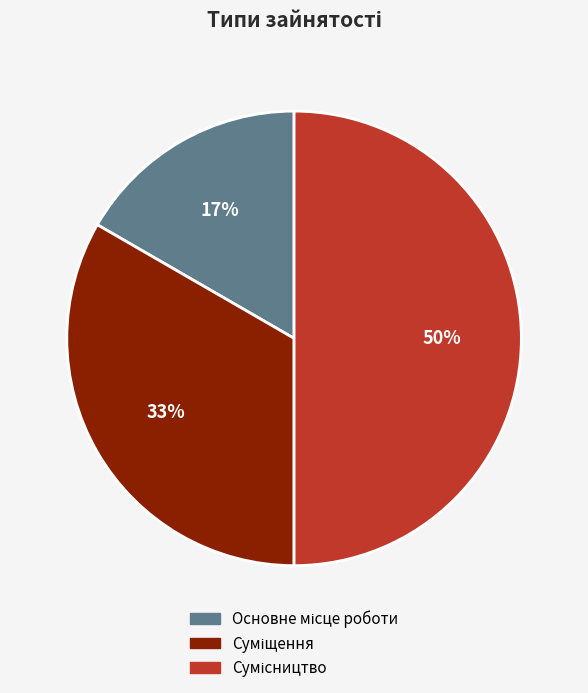

To the nearest percent, what is the average slice percentage?

33%